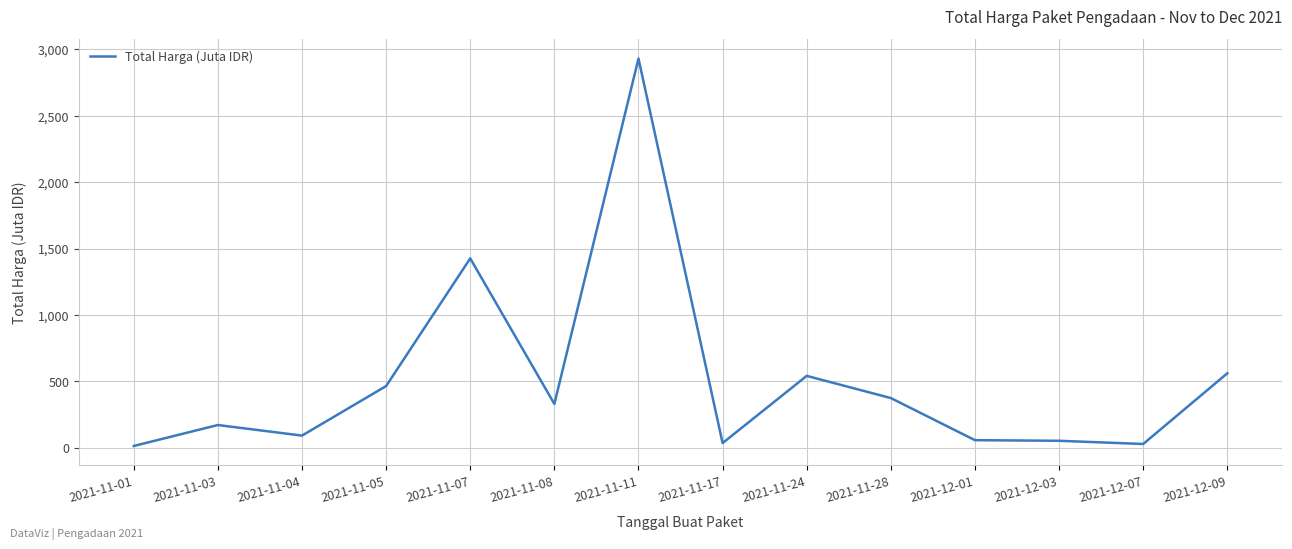

Read the value at 2021-11-08.

329.1